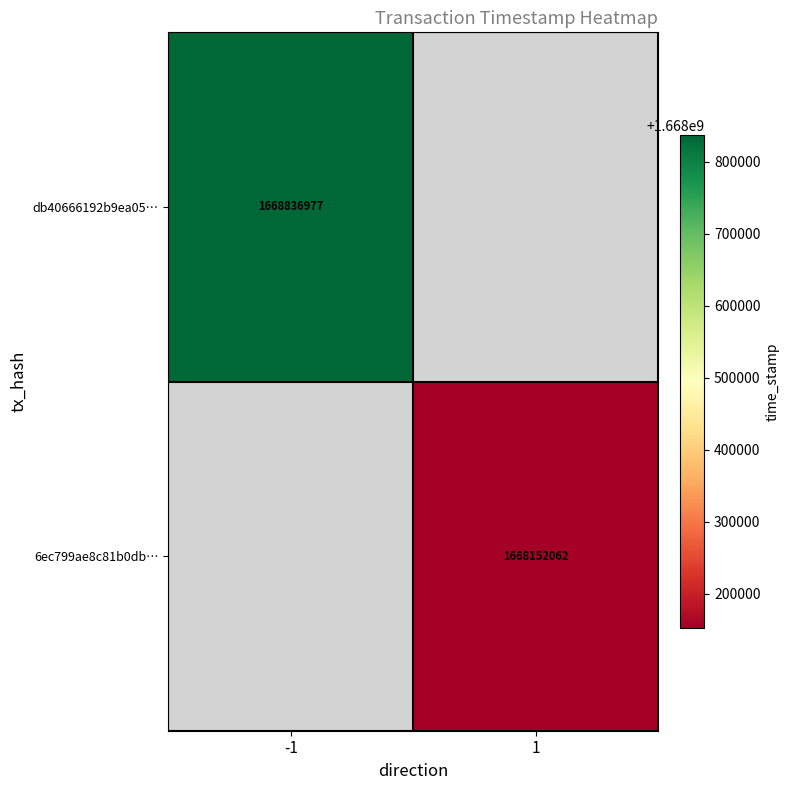

The db40666192b9ea05… series shows 1668836977 at -1. True or false?

True